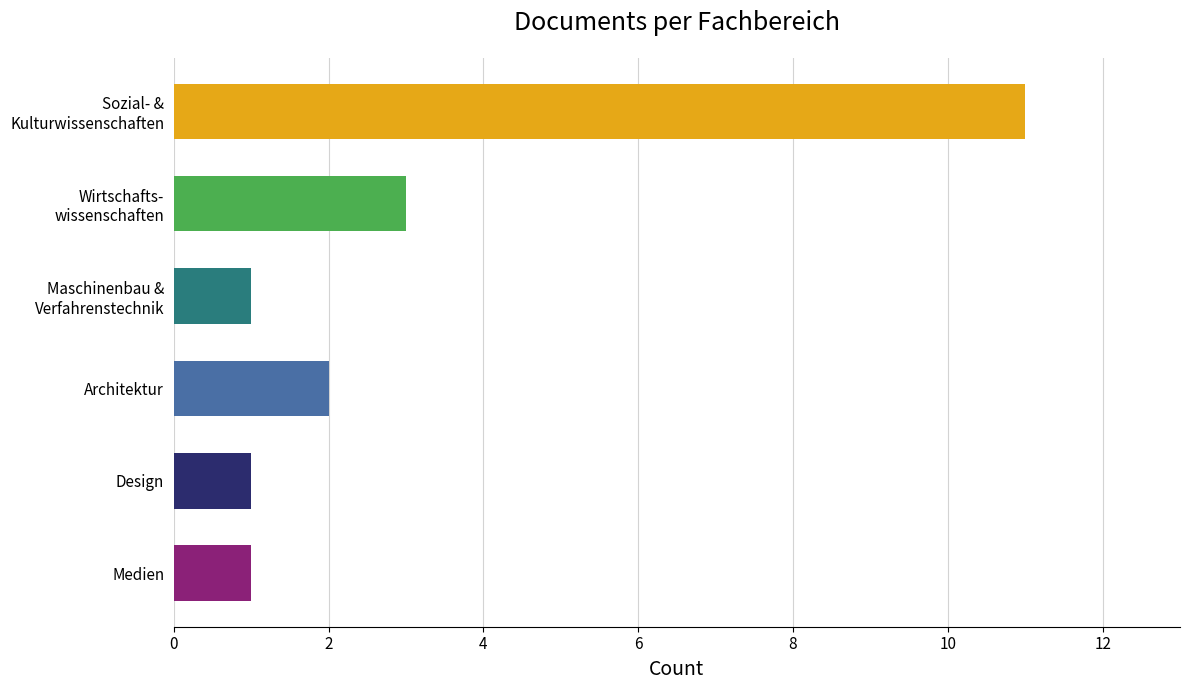

What is the difference between the maximum and minimum values?

10